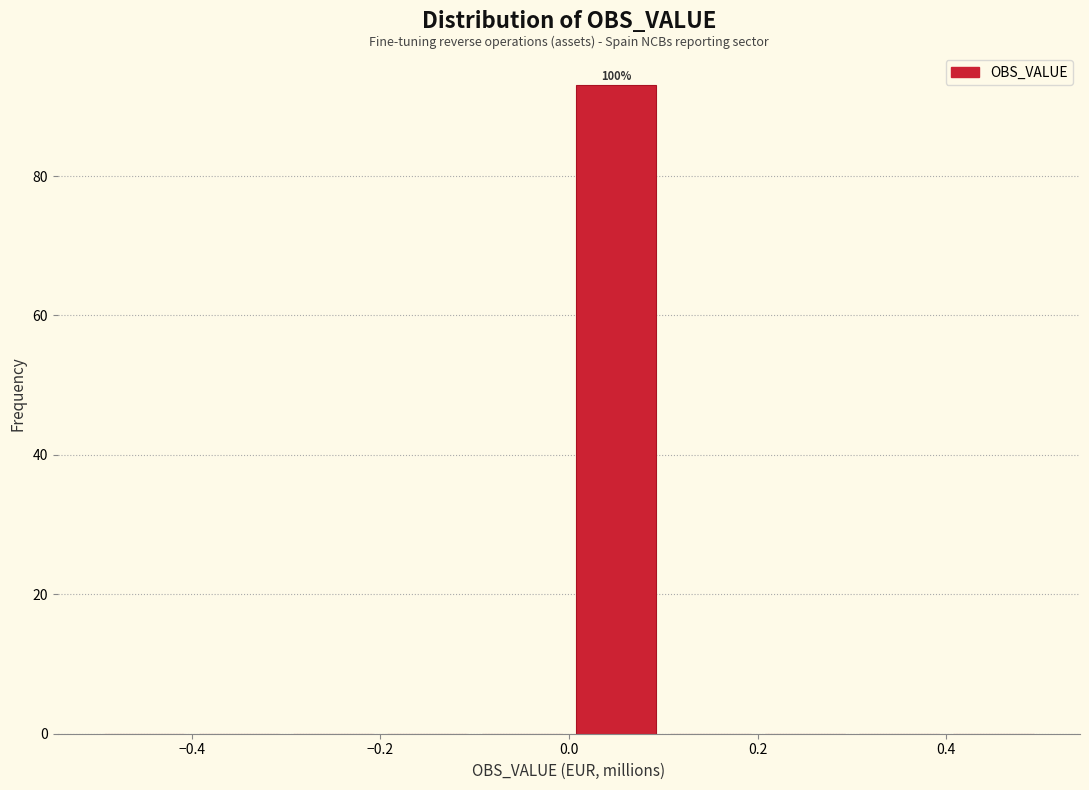

Which range on the x-axis has the tallest bar?

0.0 to 0.1